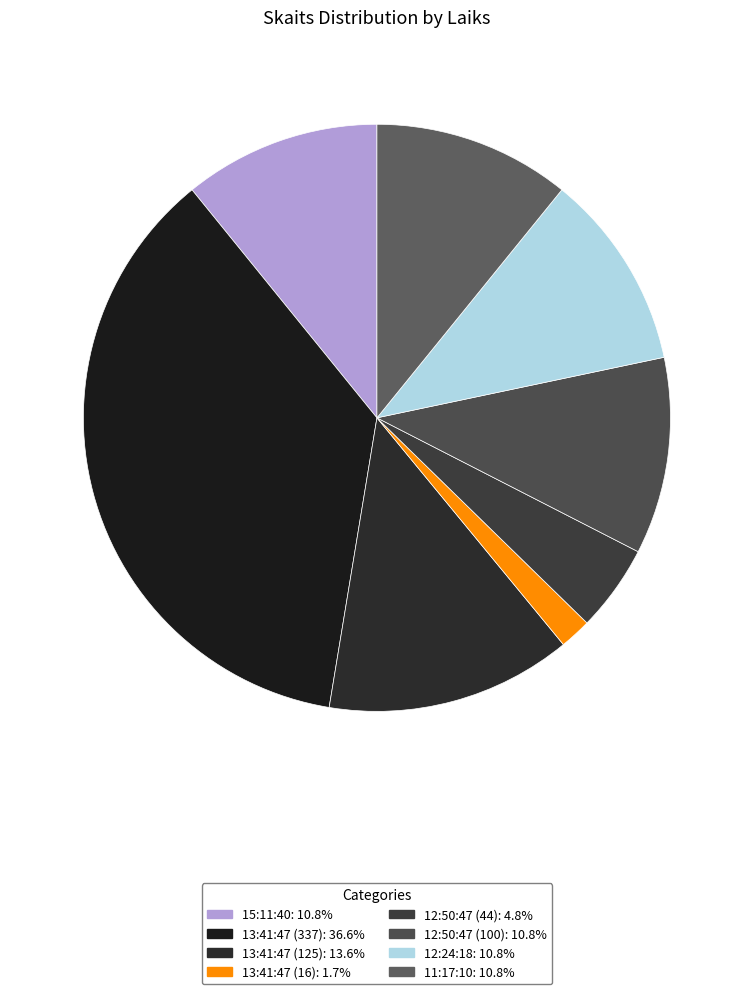

Between 15:11:40 and 13:41:47 (16), which is larger?

15:11:40